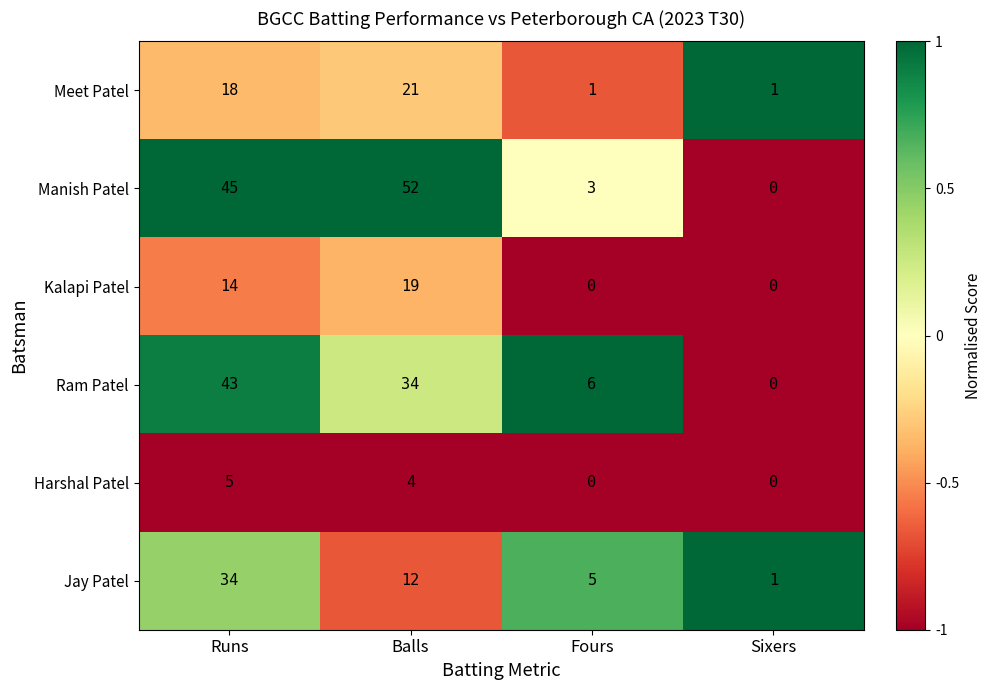

At how many categories does at least one series exceed 0?

4